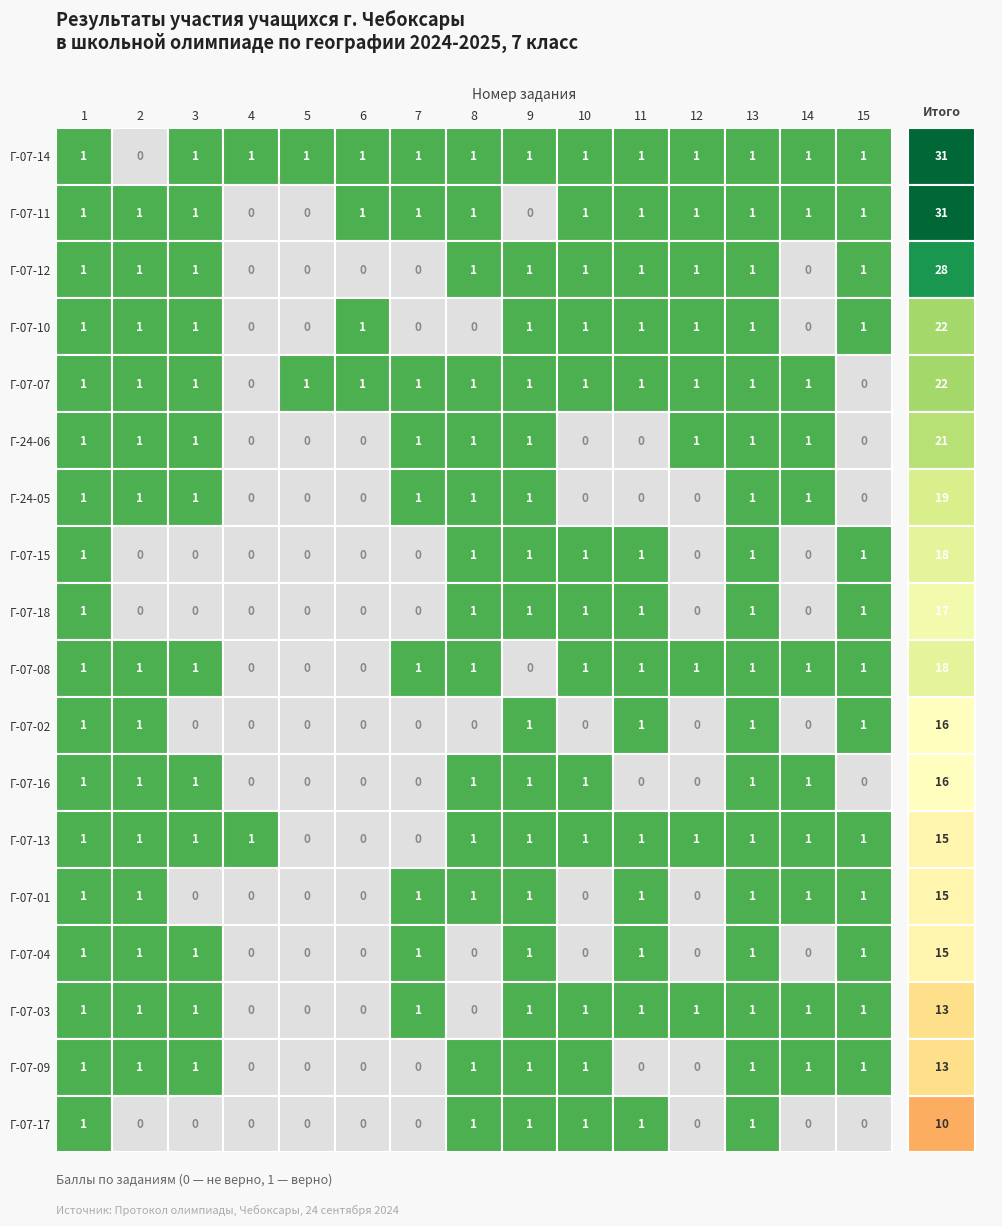

The value of 3 at 10 is 0. True or false?

True